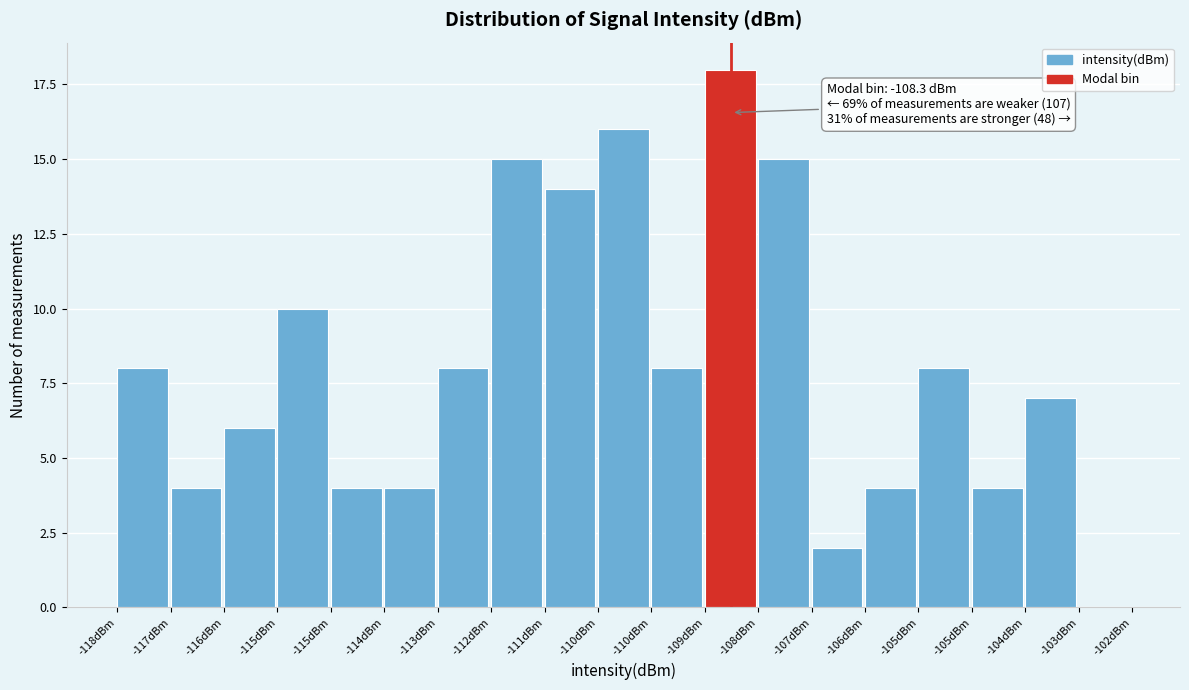

How many series are shown in this chart?

1